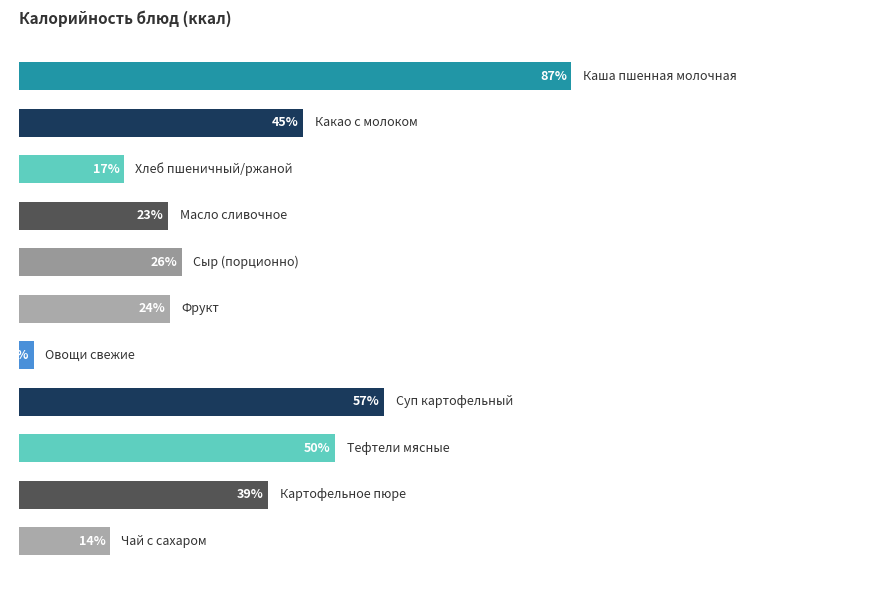

Are the bars horizontal?

Yes